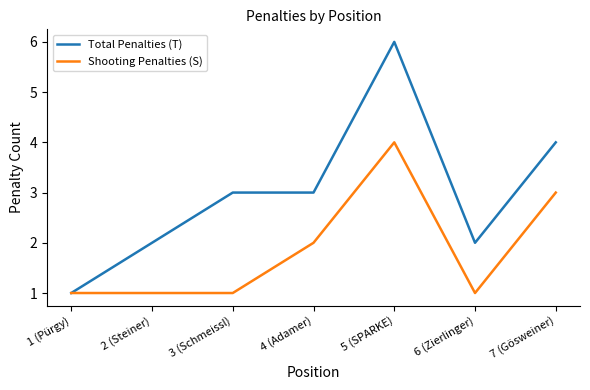

What position from the left is 7 (Gösweiner)?

7